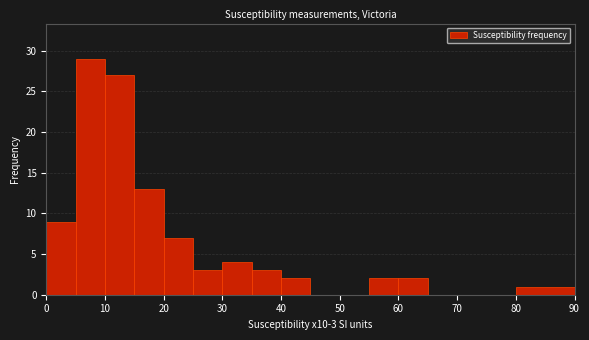

Which range on the x-axis has the tallest bar?

5 to 10